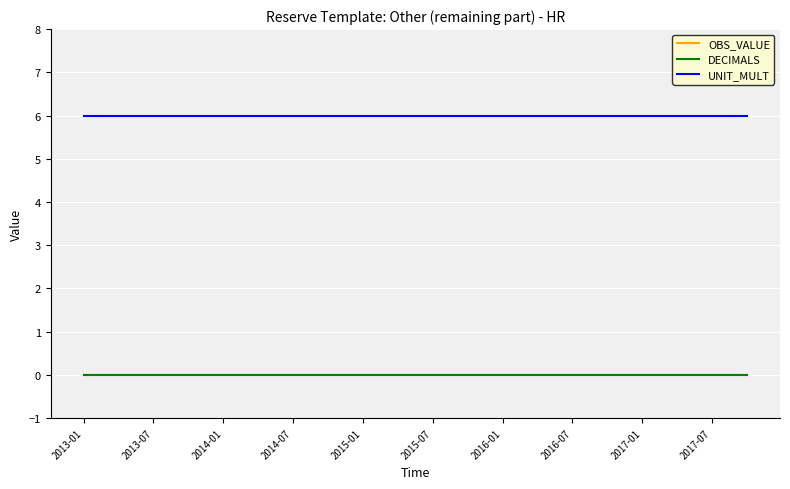

Does the chart have visible grid lines?

Yes